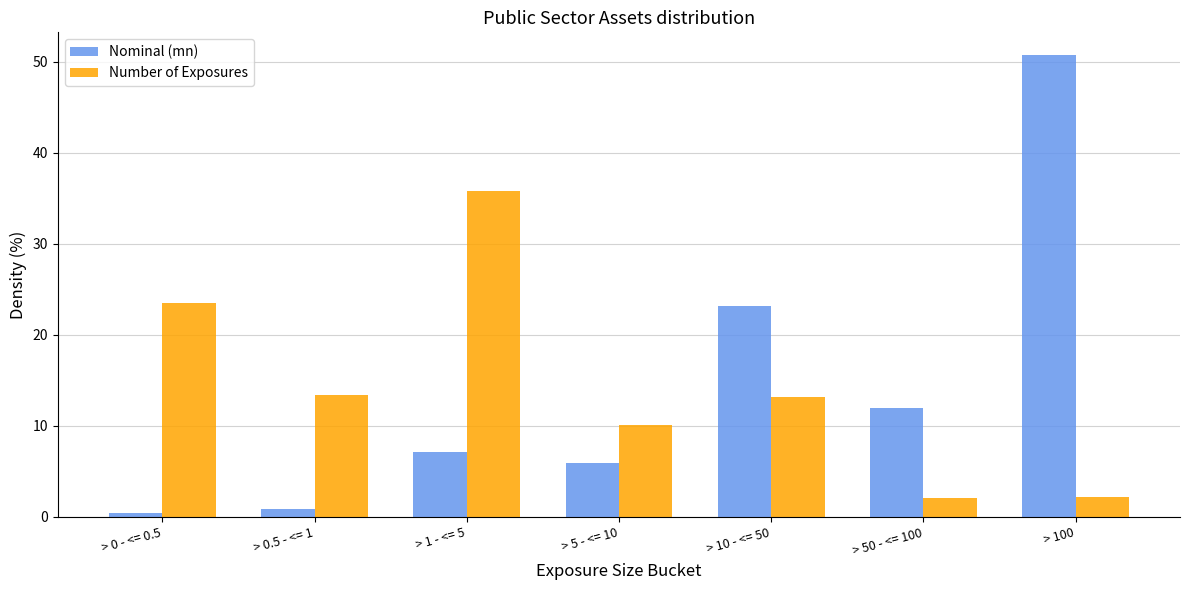

What is the difference between the maximum and minimum values in the Nominal (mn) series?

50.3